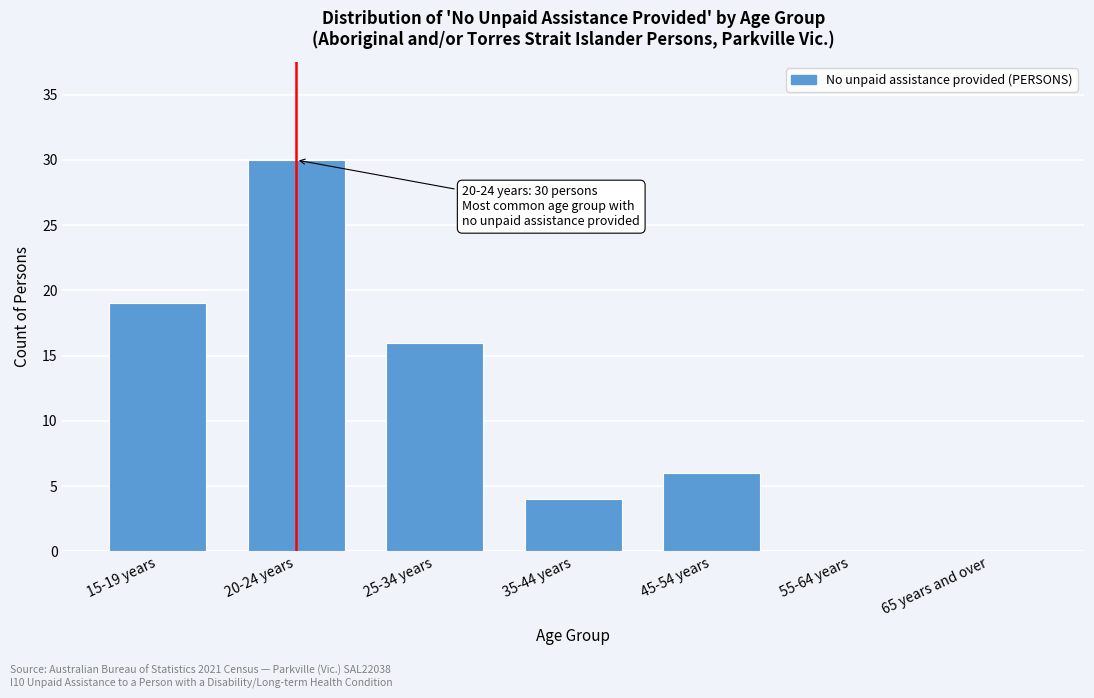

Reading left to right, transcribe all the data shown in this chart.

15-19 years=19	20-24 years=30	25-34 years=16	35-44 years=4	45-54 years=6	55-64 years=0	65 years and over=0